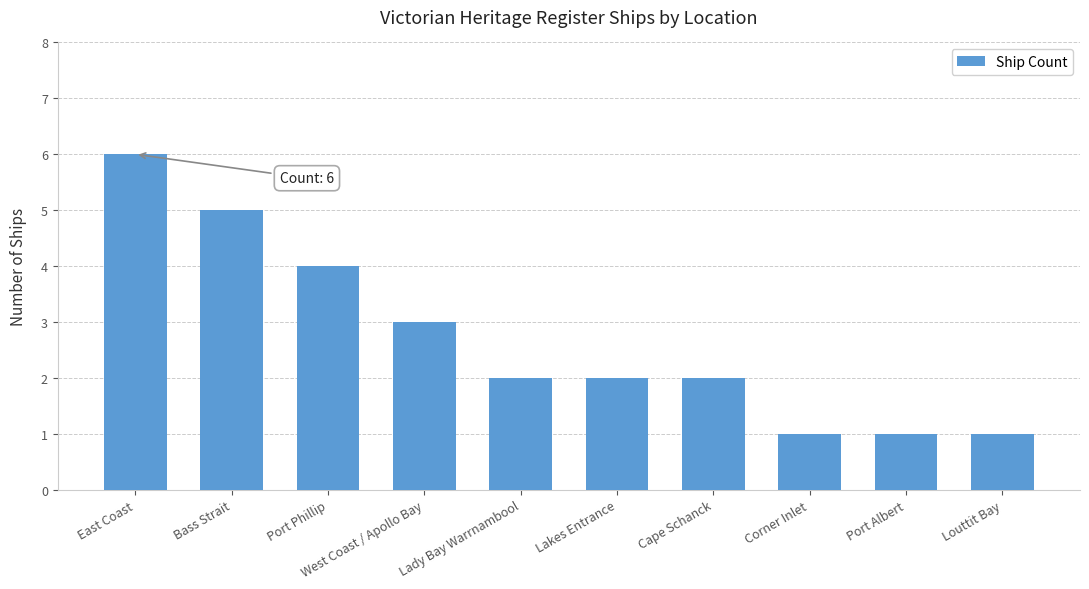

How many series are shown in this chart?

1